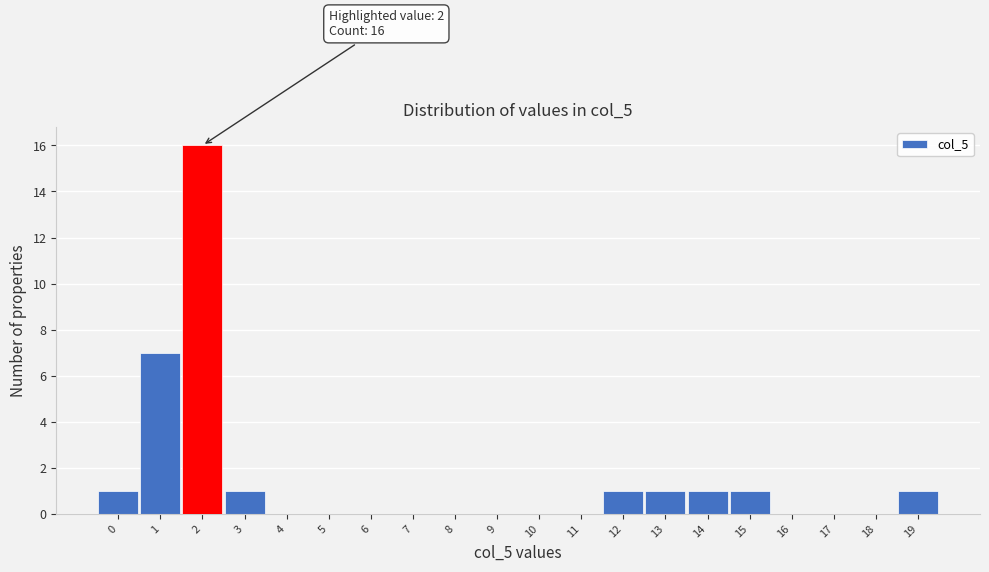

Over which range of the x-axis is the bar tallest?

1.5 to 2.5